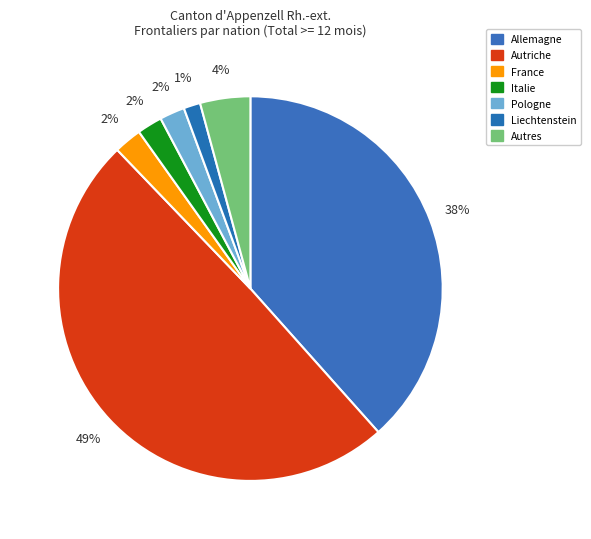

Combined, what portion of the pie is Autriche and Pologne?

51.5%